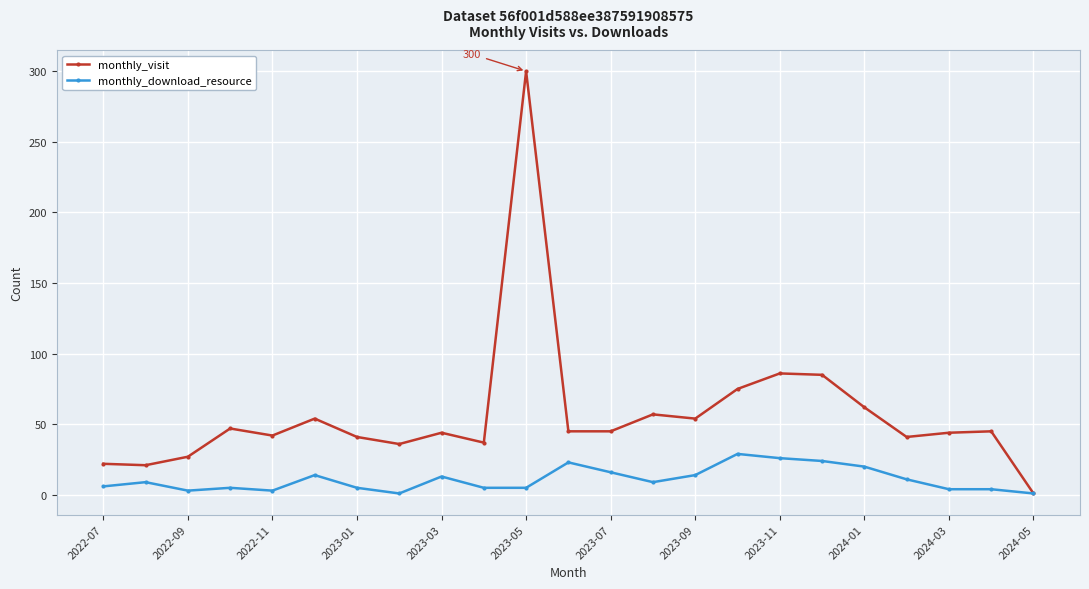

Does the chart display data point markers on the line(s)?

Yes